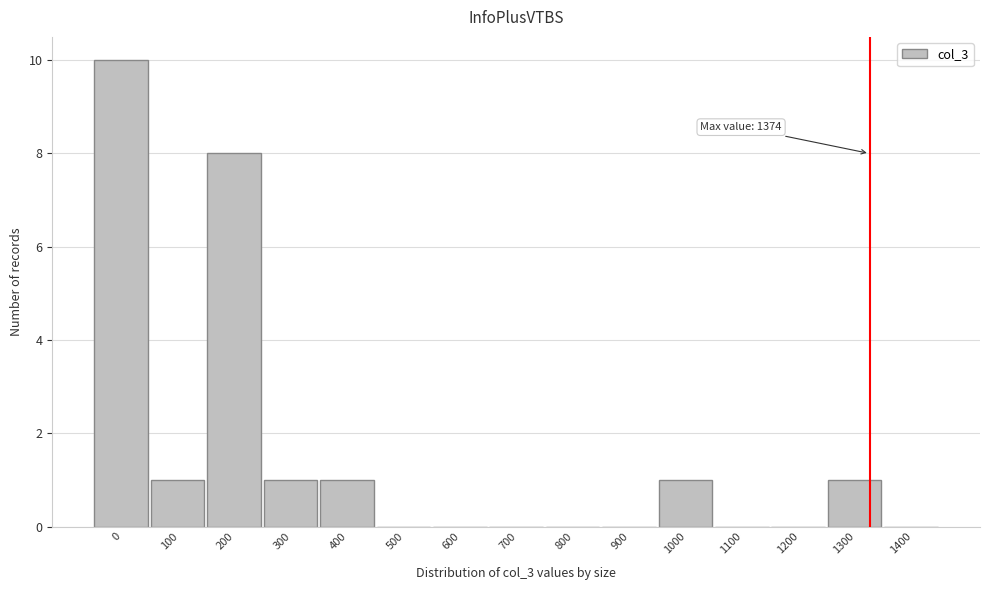

Reading left to right, list all the values displayed in this chart.

0=10	100=1	200=8	300=1	400=1	500=0	600=0	700=0	800=0	900=0	1000=1	1100=0	1200=0	1300=1	1400=0